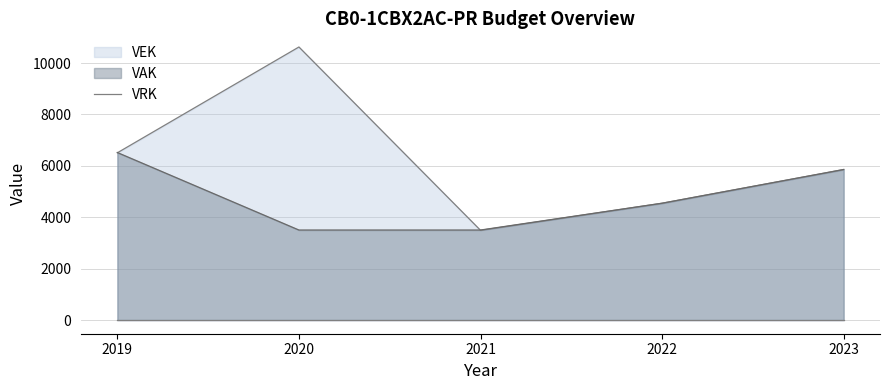

Reading right to left, list all the values displayed in this chart.

VAK: 2023=5859	2022=4547	2021=3504	2020=3504	2019=6520
VEK: 2023=5859	2022=4547	2021=3493	2020=10627	2019=6509